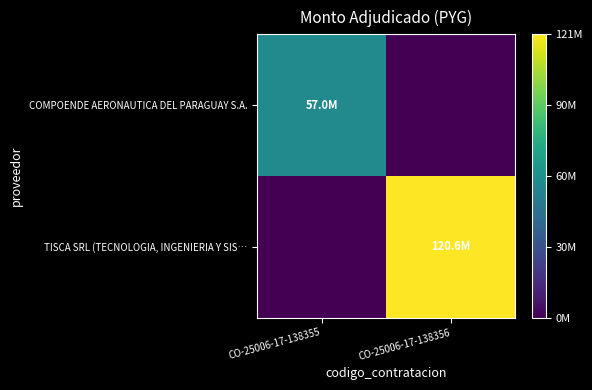

Reading left to right, transcribe all the data shown in this chart.

COMPOENDE AERONAUTICA DEL PARAGUAY S.A.: CO-25006-17-138355=57000000	CO-25006-17-138356=0
TISCA SRL (TECNOLOGIA, INGENIERIA Y SIS…: CO-25006-17-138355=0	CO-25006-17-138356=120560000